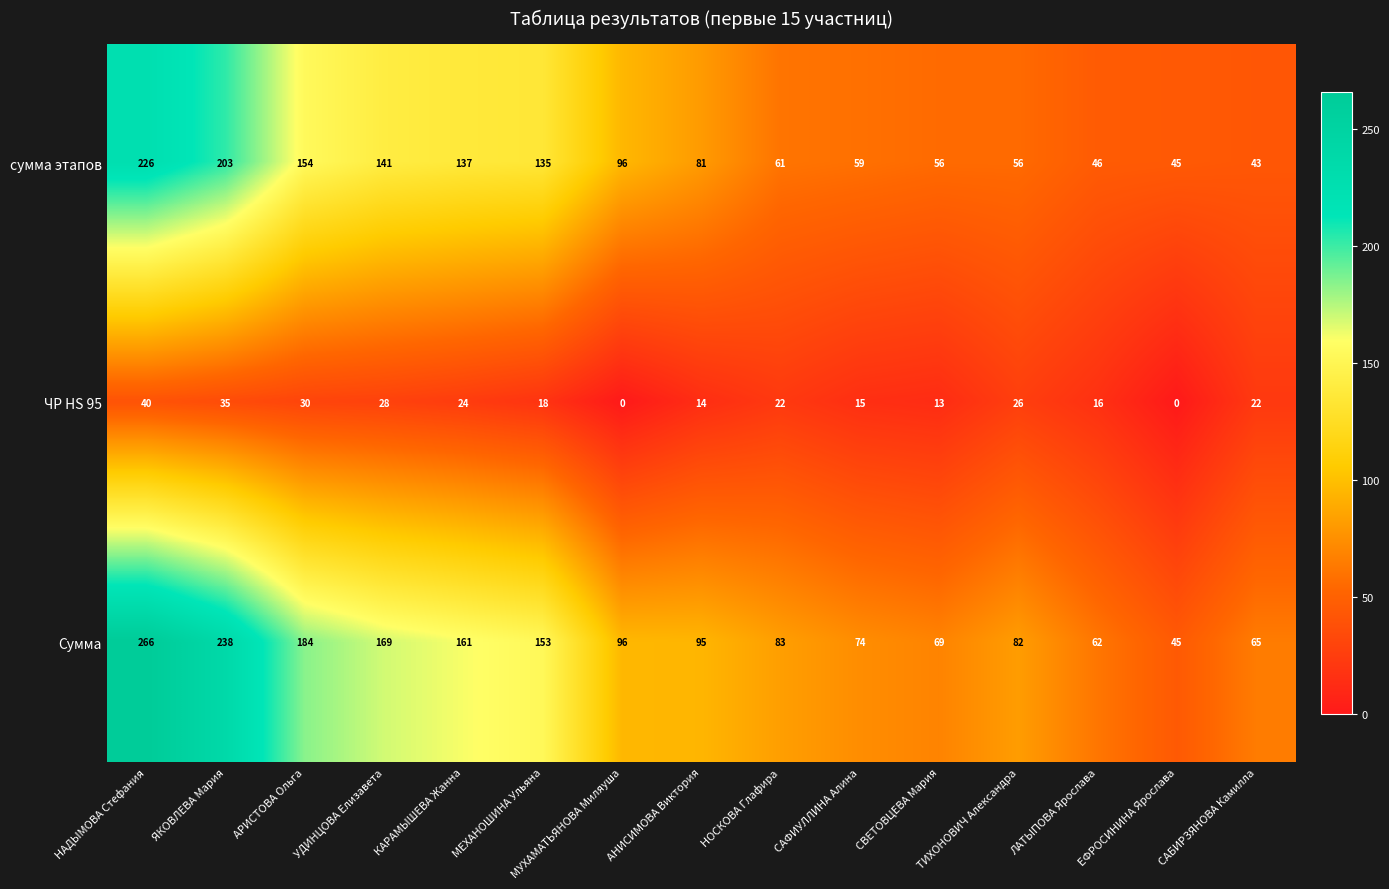

True or false: Сумма has a value of 22 at ЕФРОСИНИНА Ярослава.

False